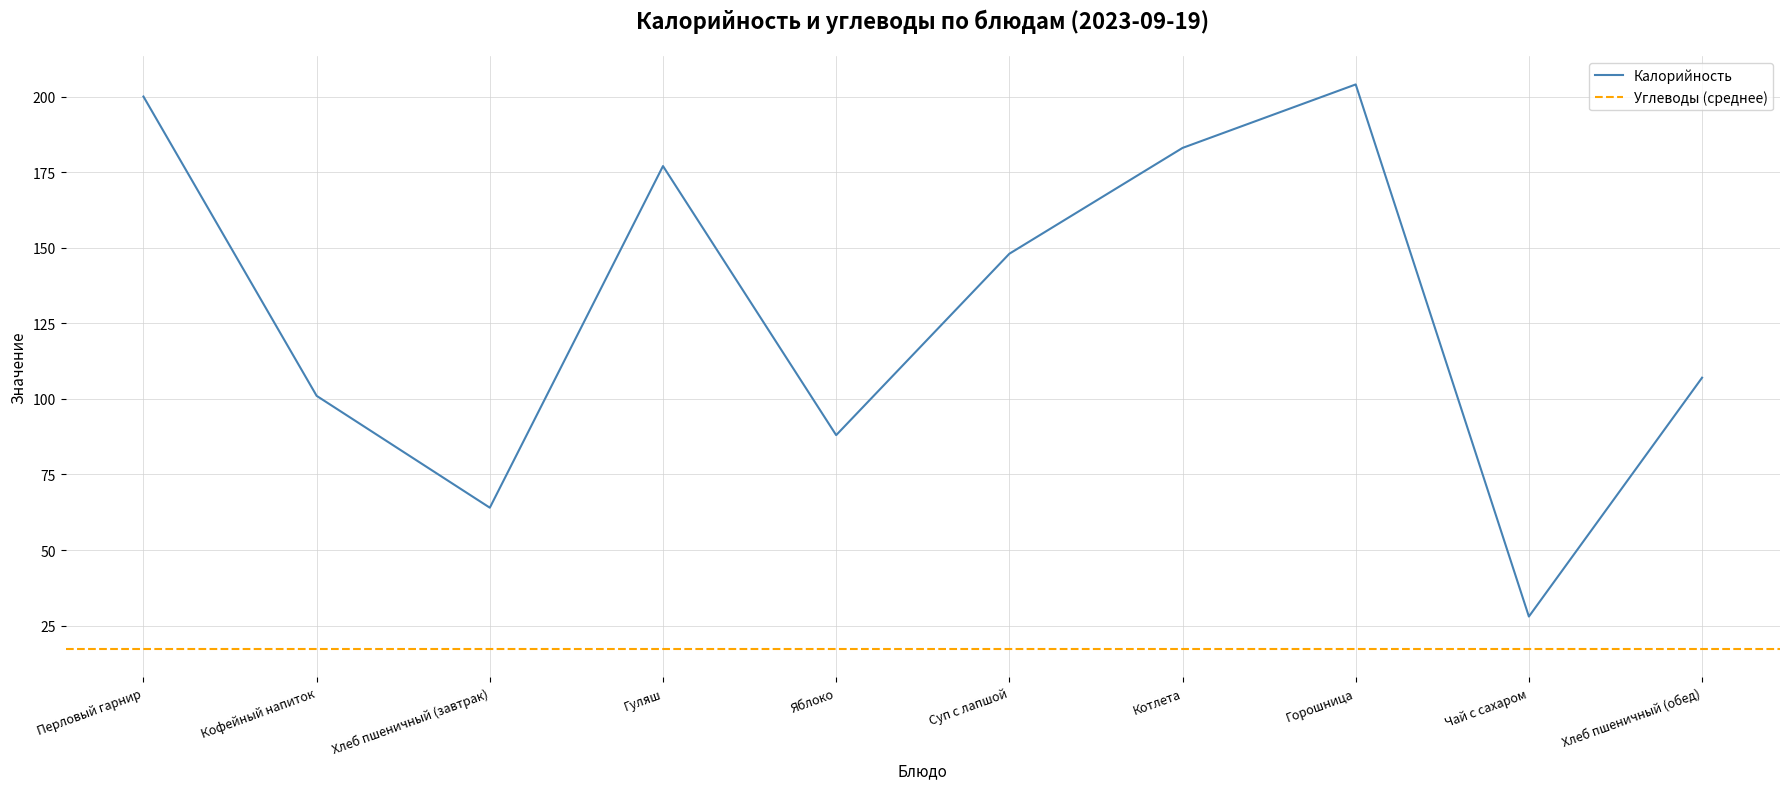

How many data points are above 148?

4